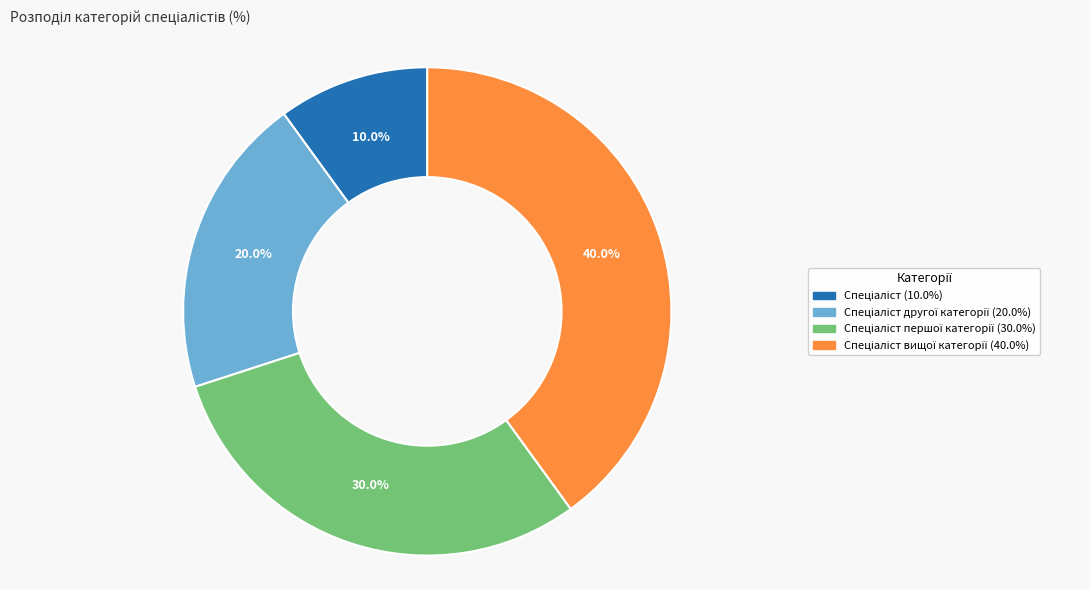

Is there any slice that represents more than half of the pie?

No